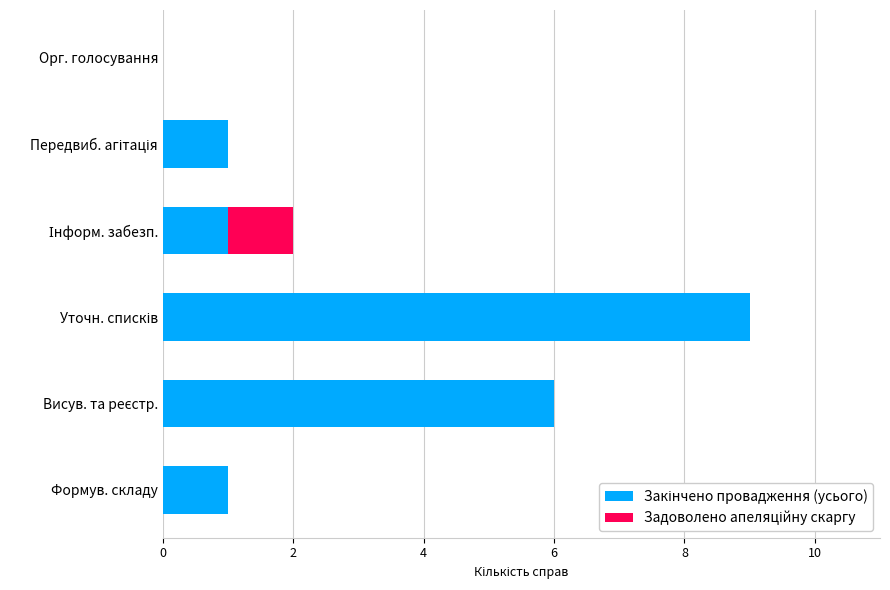

Count the number of data series in this chart.

2